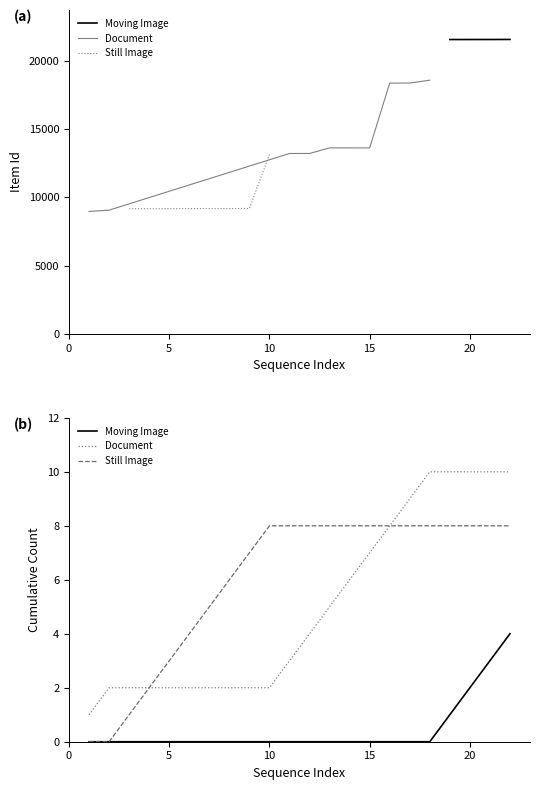

True or false: Document has more than 1 points higher than both neighbors.

False